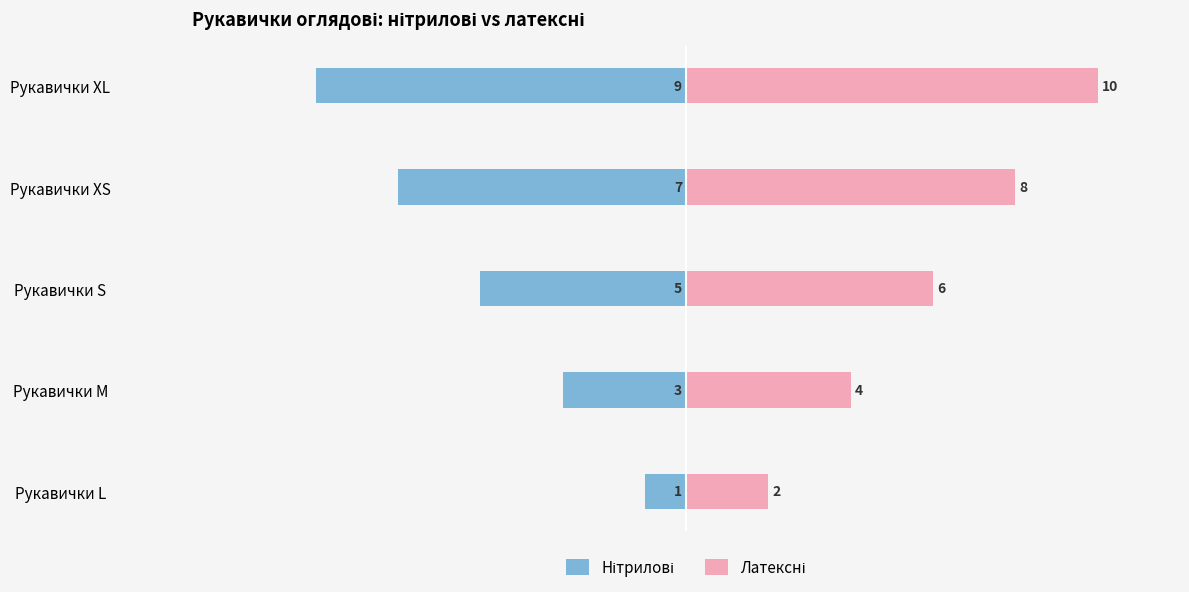

At how many categories does at least one series exceed 4?

3